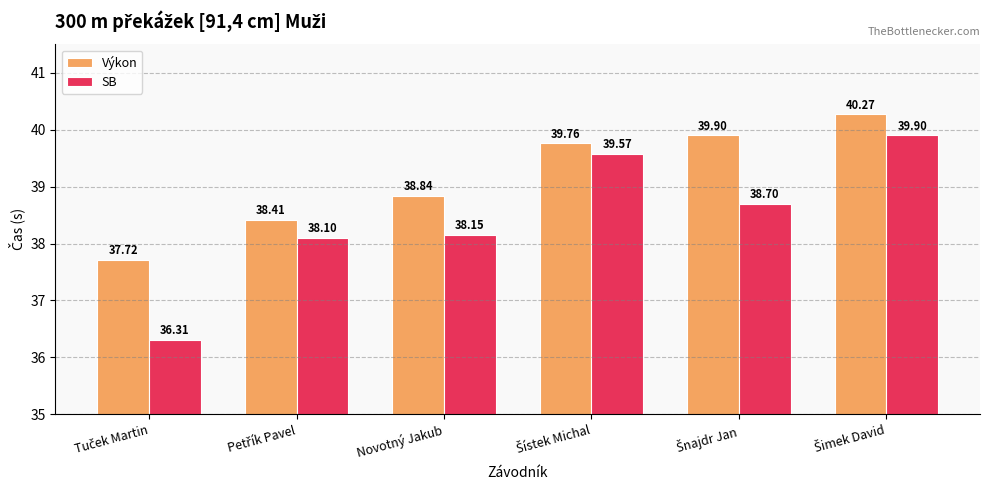

Which series has the widest spread of values?

SB